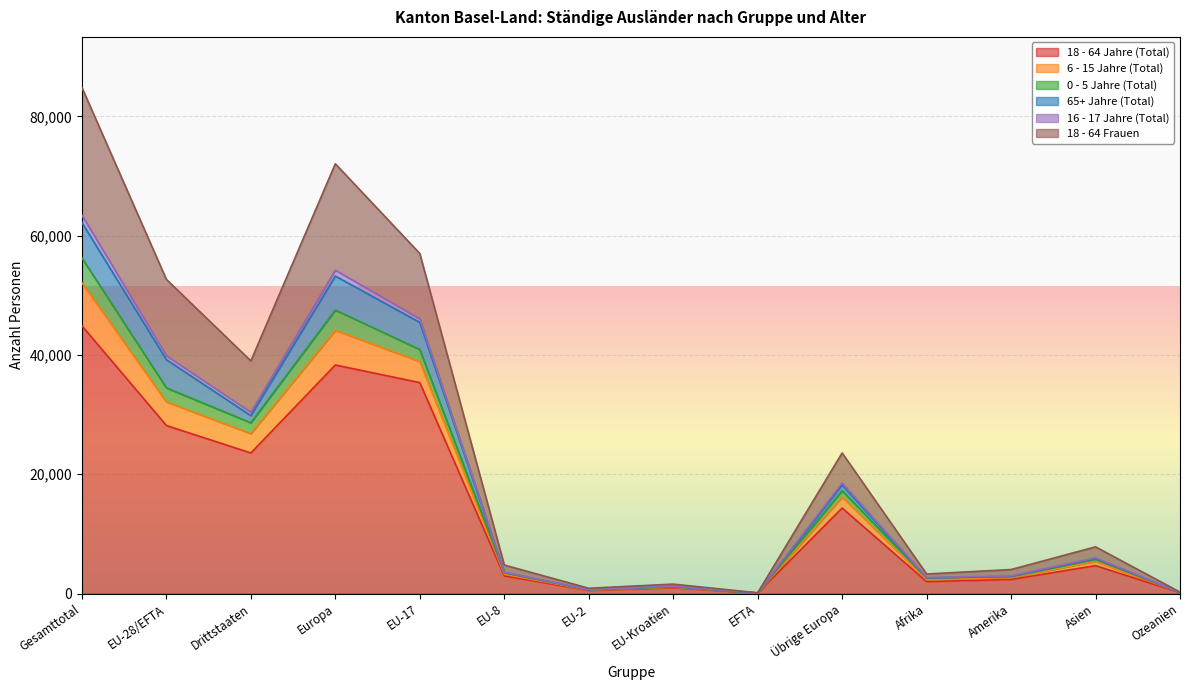

At which label does 18 - 64 Jahre (Total) reach its peak?

Gesamttotal